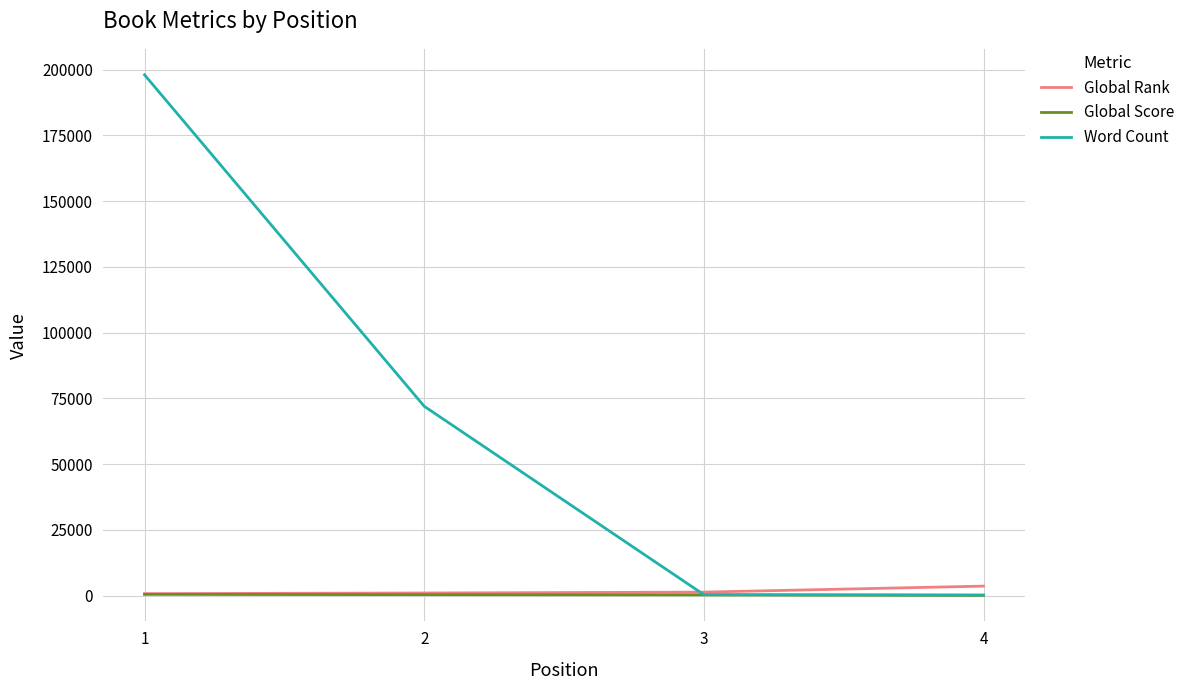

At which category is the sum across all series the highest?

1